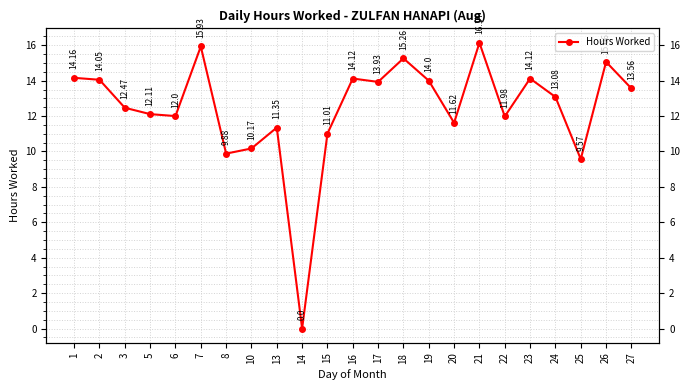

What is the sum of all values?

285.6